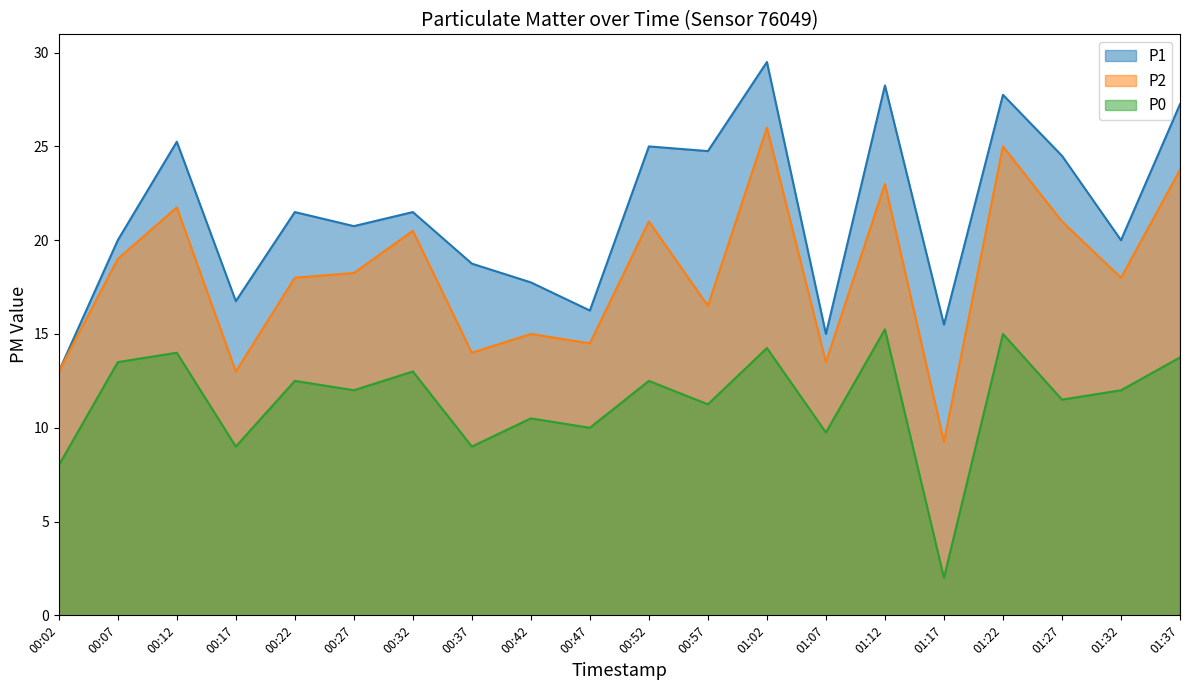

What is the difference between the highest and lowest values at 00:12?

11.2